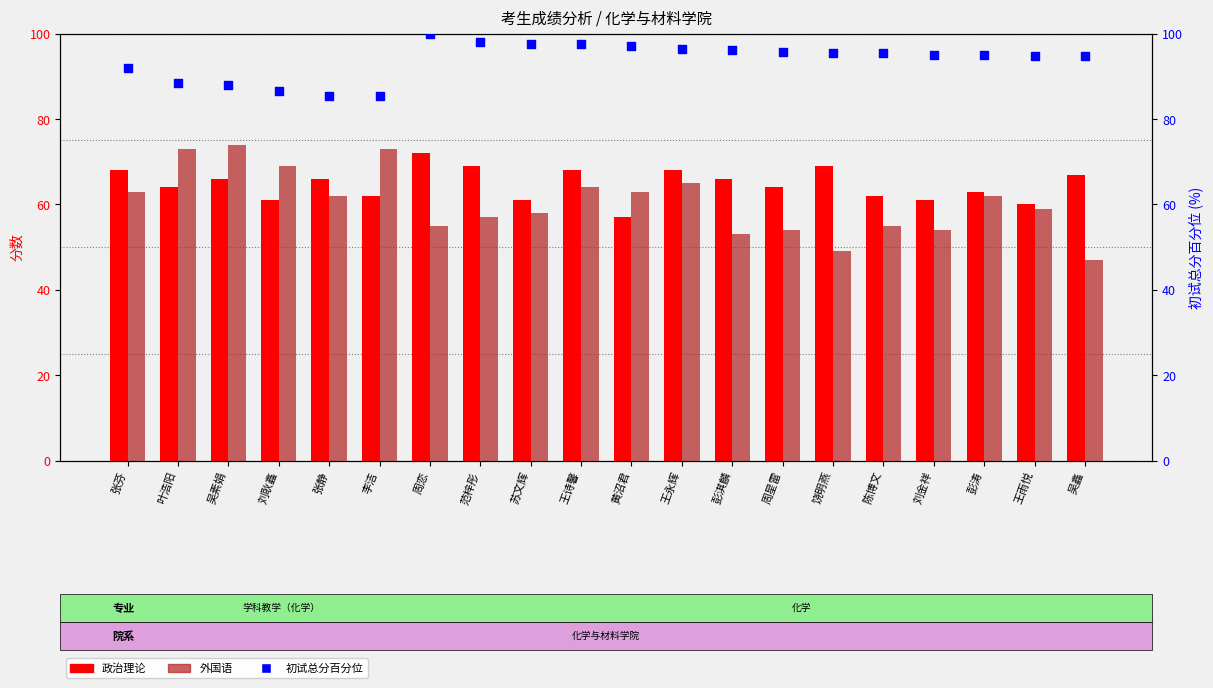

Is the value of 外国语 at 周恋 greater than the value of 政治理论 at 王诗馨?

No